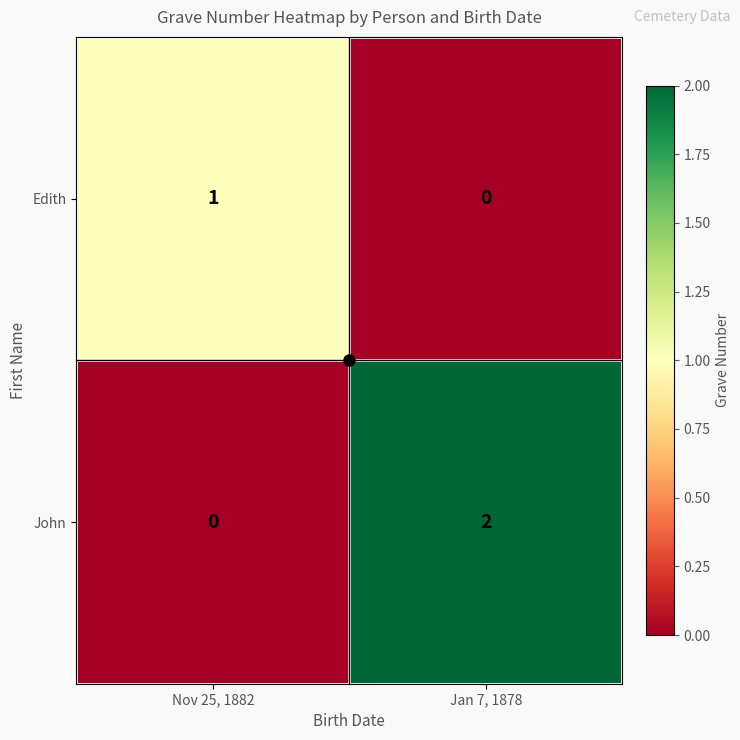

Which series has the largest total across all categories?

John